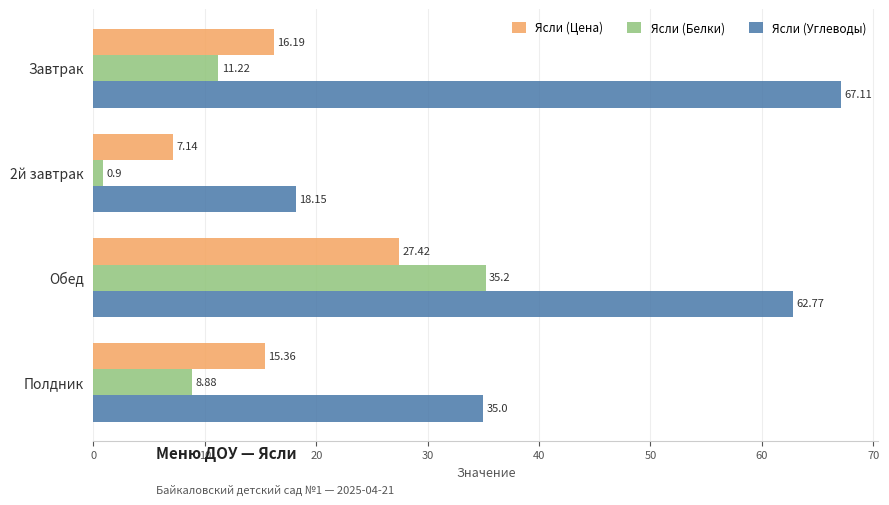

What is the sum of the Ясли (Белки) values at Завтрак and Полдник?

20.1